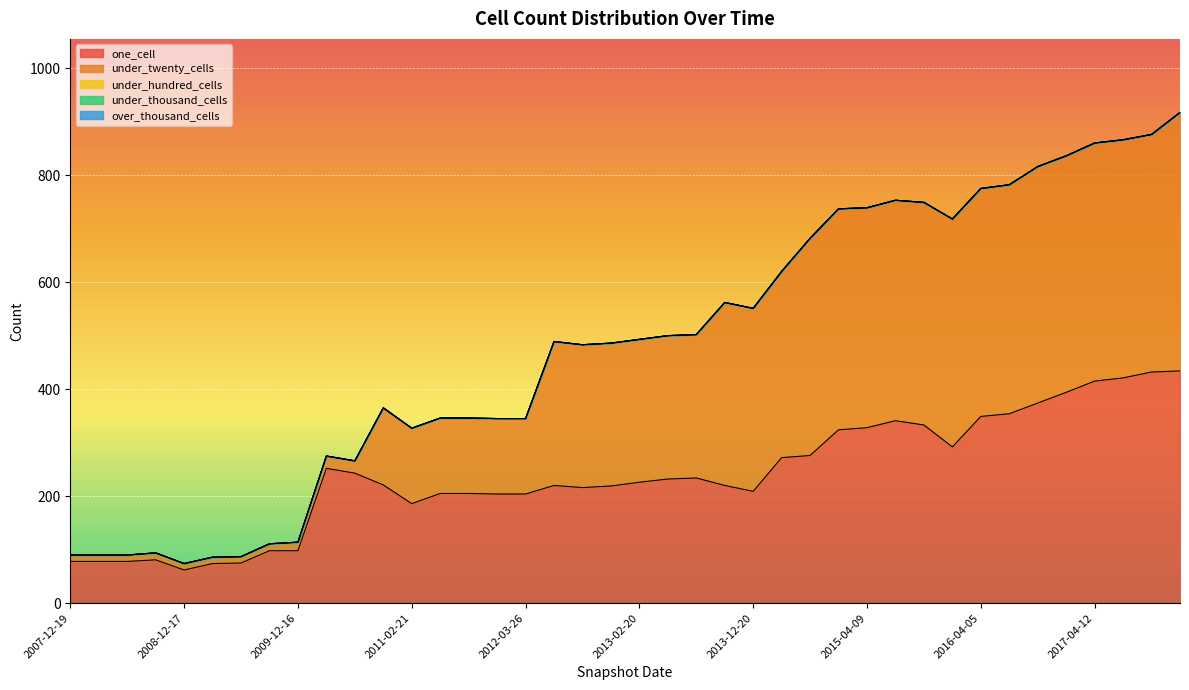

Does the chart display data point markers on the line(s)?

No